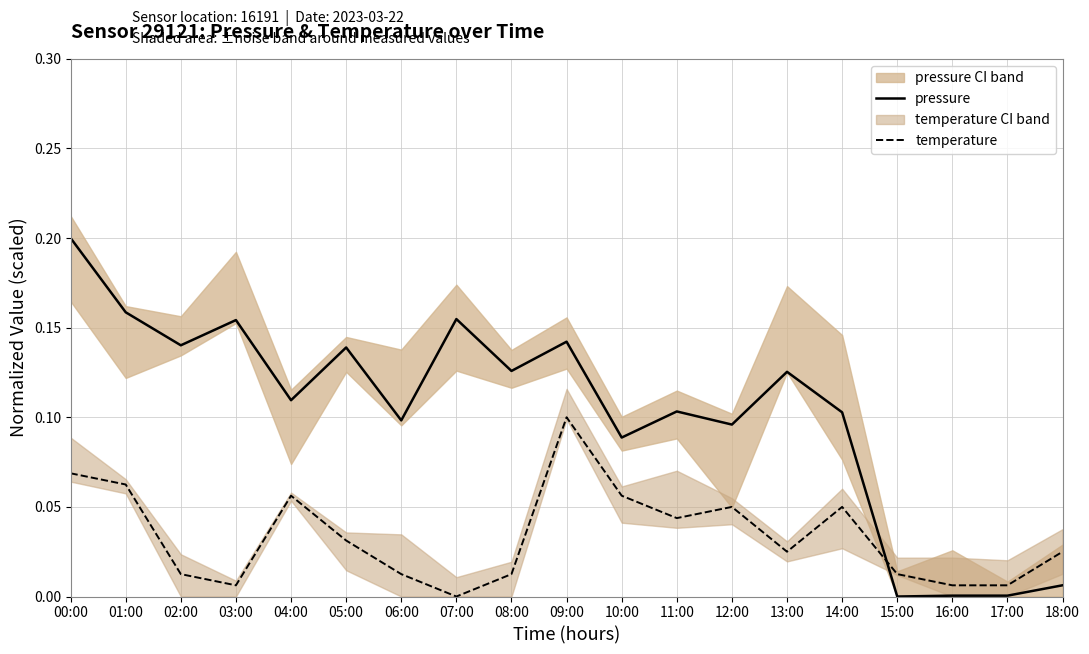

Which series has the largest range (max minus min)?

pressure